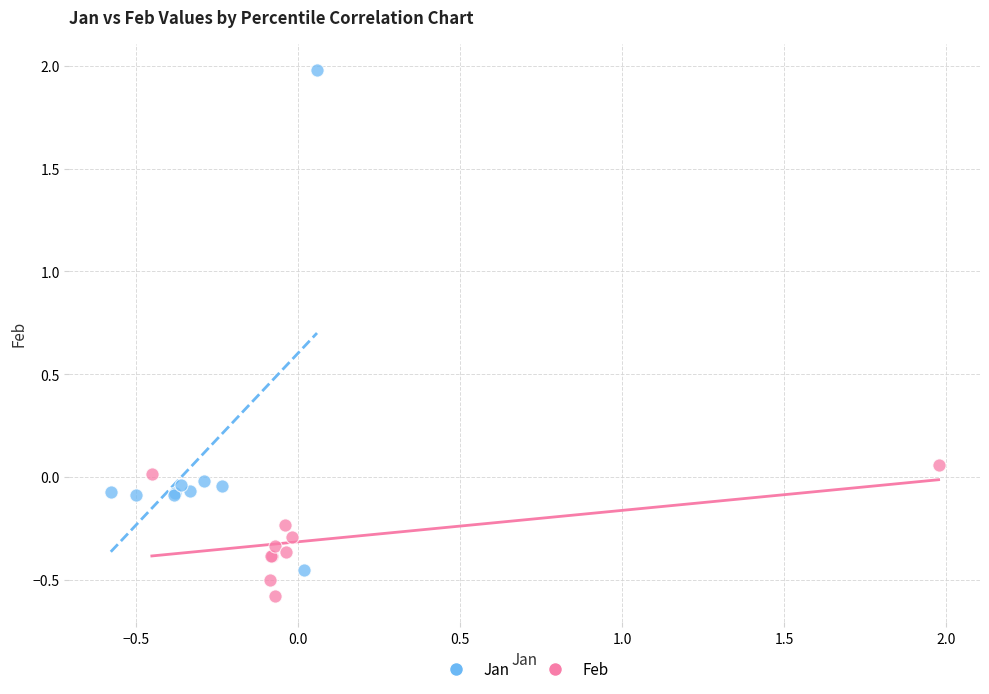

What are all the series names shown in the legend?

Jan, Feb